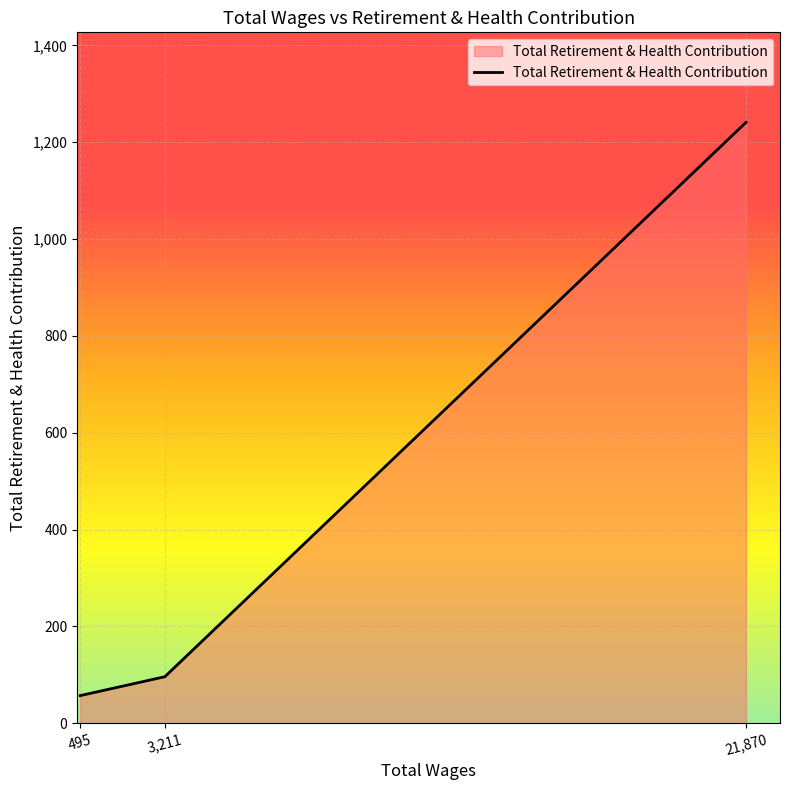

The chart shows a value of 57 at 495. True or false?

True